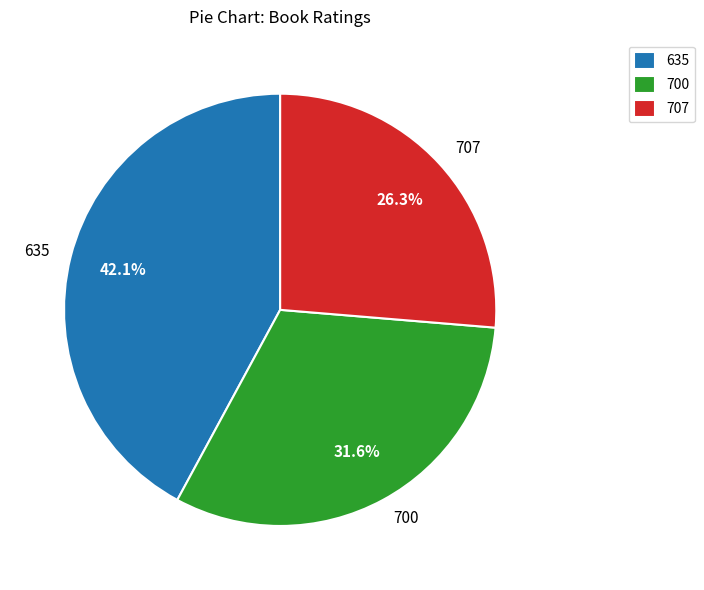

Is it true that 635 is 42% of the pie?

True